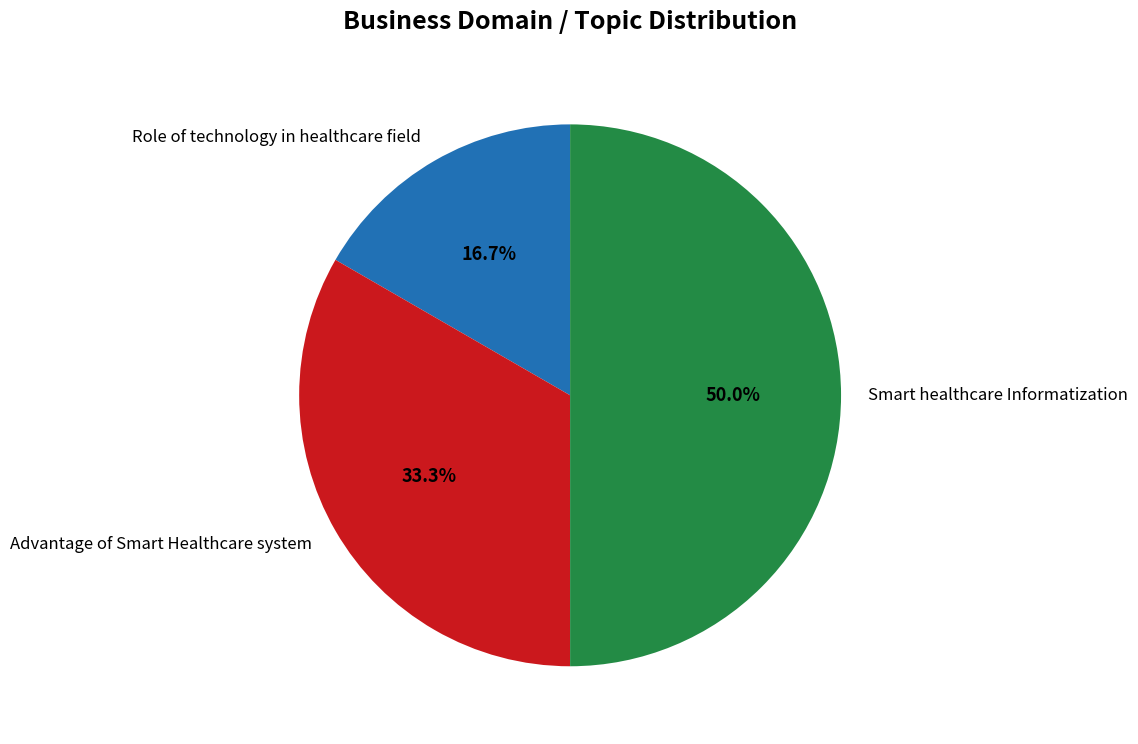

To the nearest percent, what portion does Role of technology in healthcare field represent?

17%